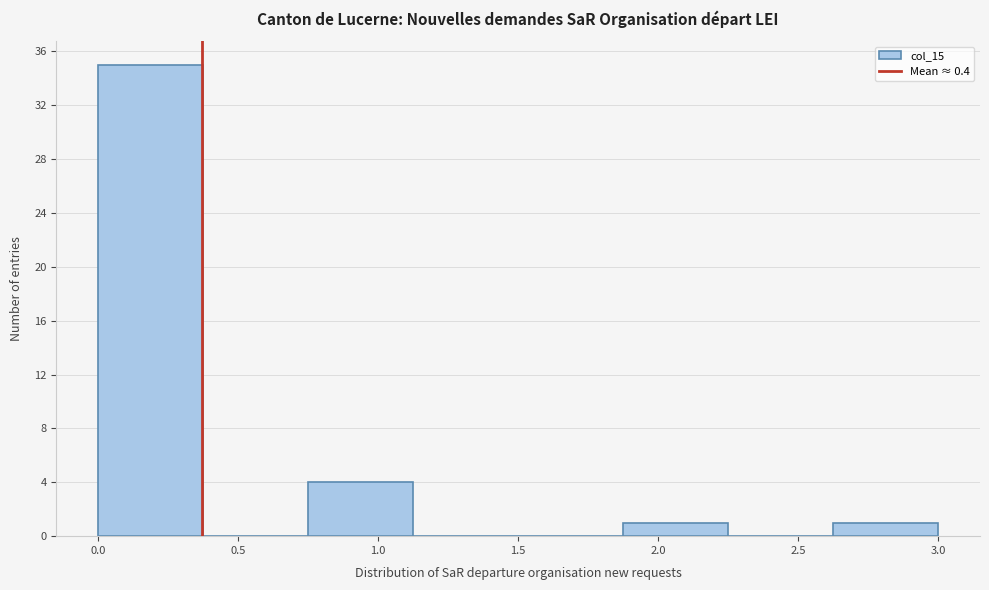

Which range on the x-axis has the tallest bar?

0.000 to 0.375